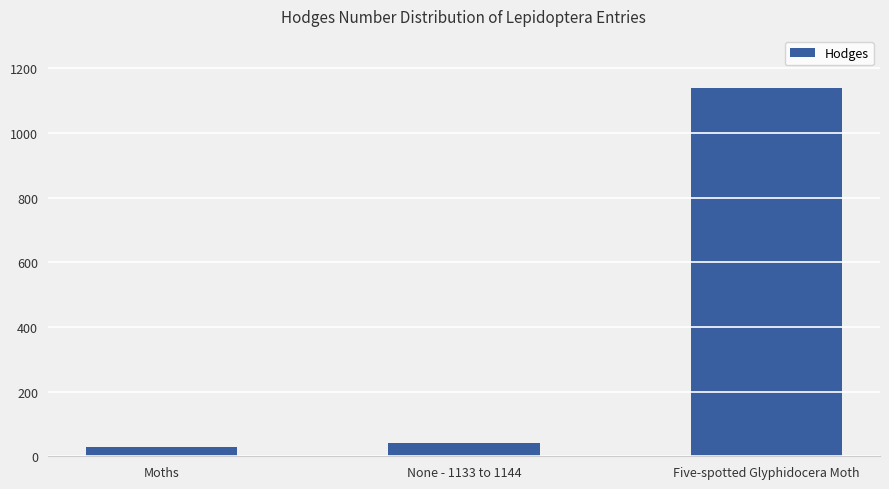

Reading left to right, transcribe all the data shown in this chart.

29.0	42.0	1139.0